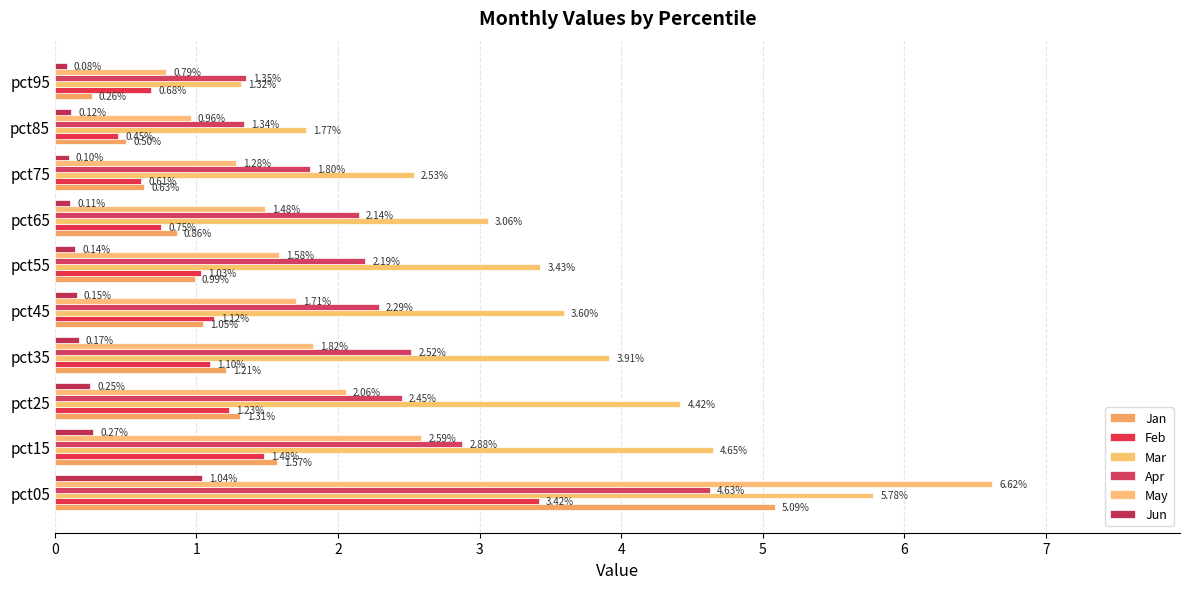

Count the number of data series in this chart.

6